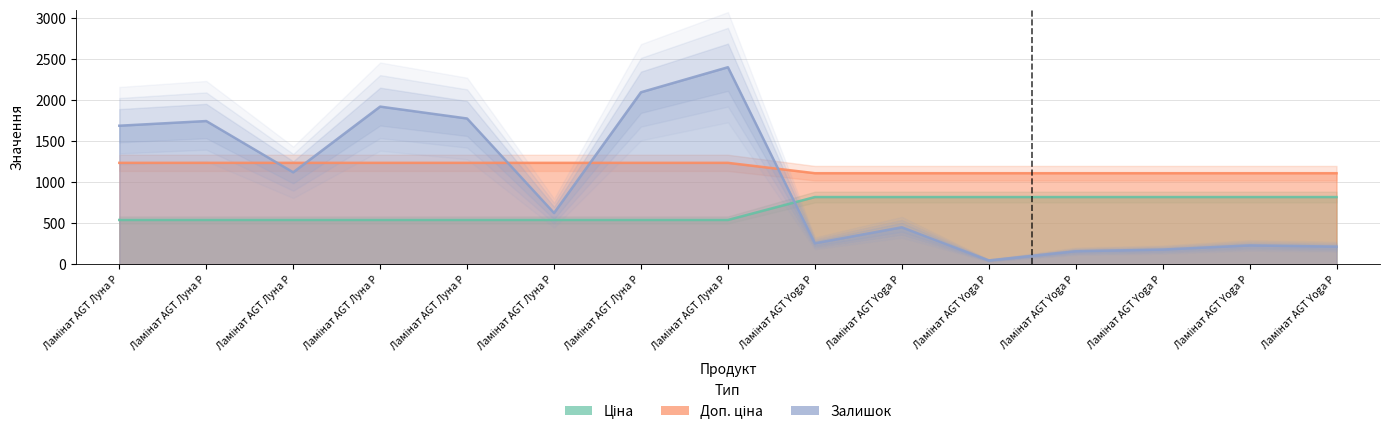

What are all the series names shown in the legend?

Ціна, Доп. ціна, Залишок